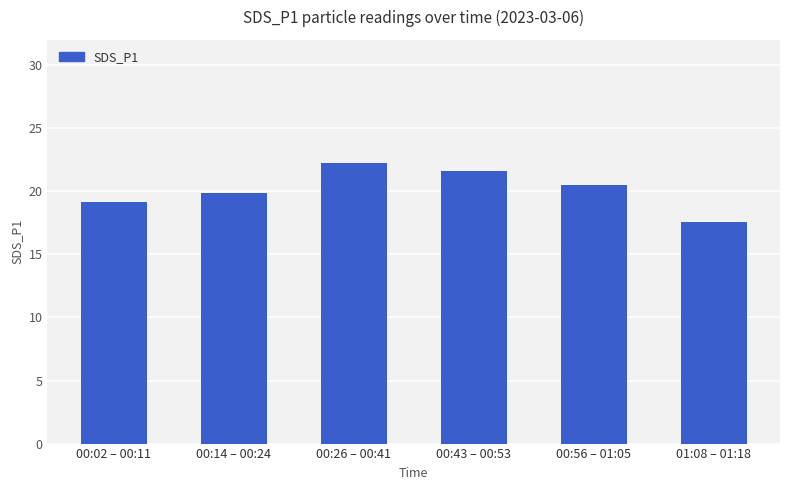

How many data points does each series have?

6